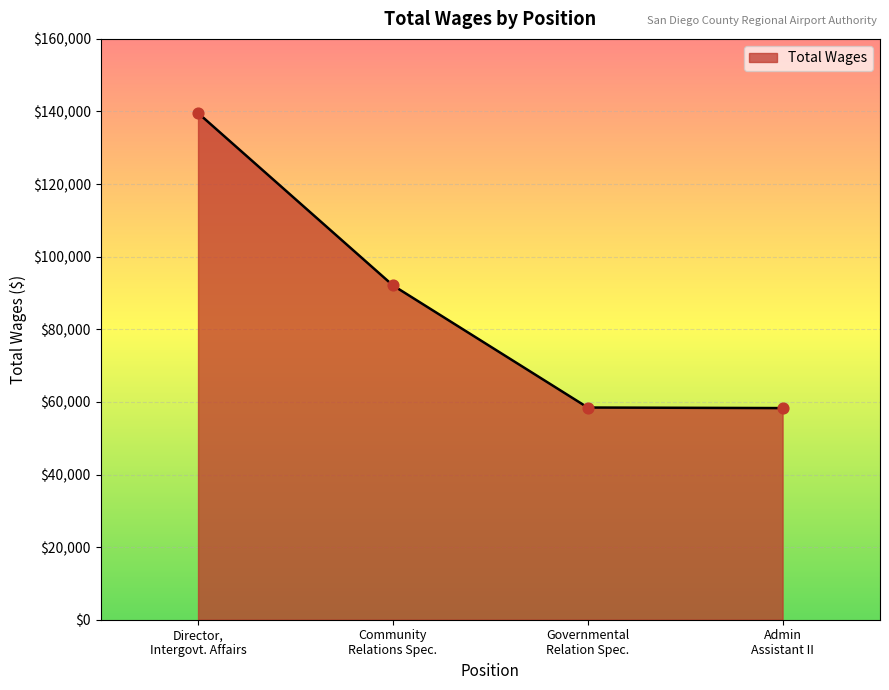

Which has a higher value, Governmental Relation Spec. or Admin Assistant II?

Governmental Relation Spec.